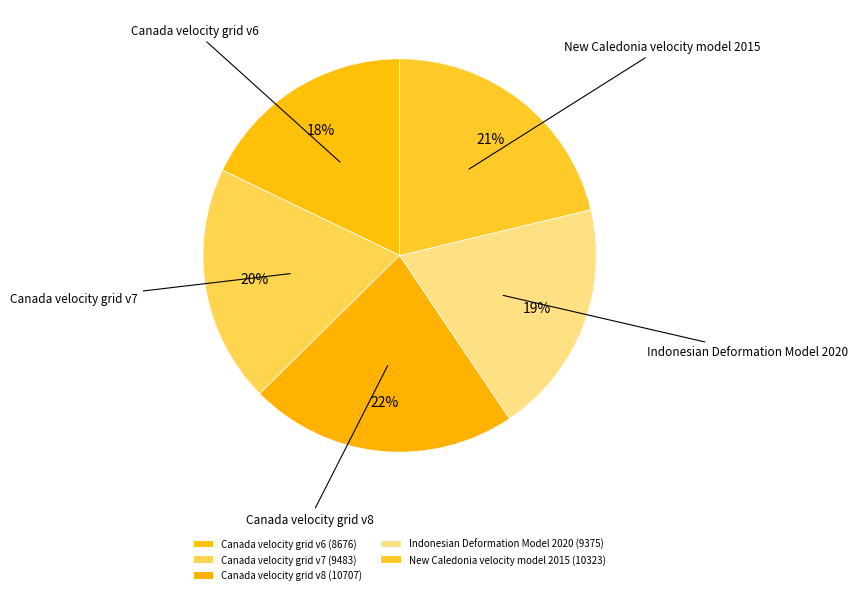

What is the smallest slice in the pie chart?

Canada velocity grid v6